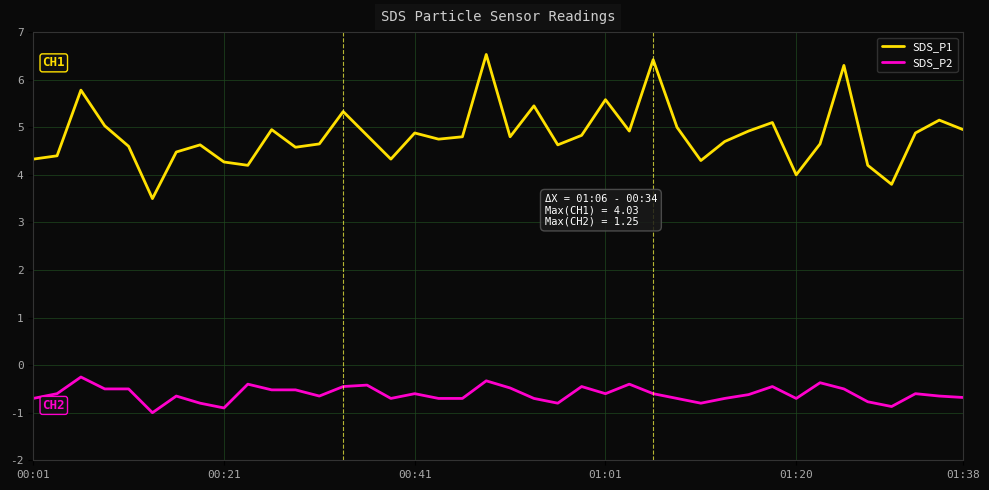

Which series has the largest total across all categories?

SDS_P1